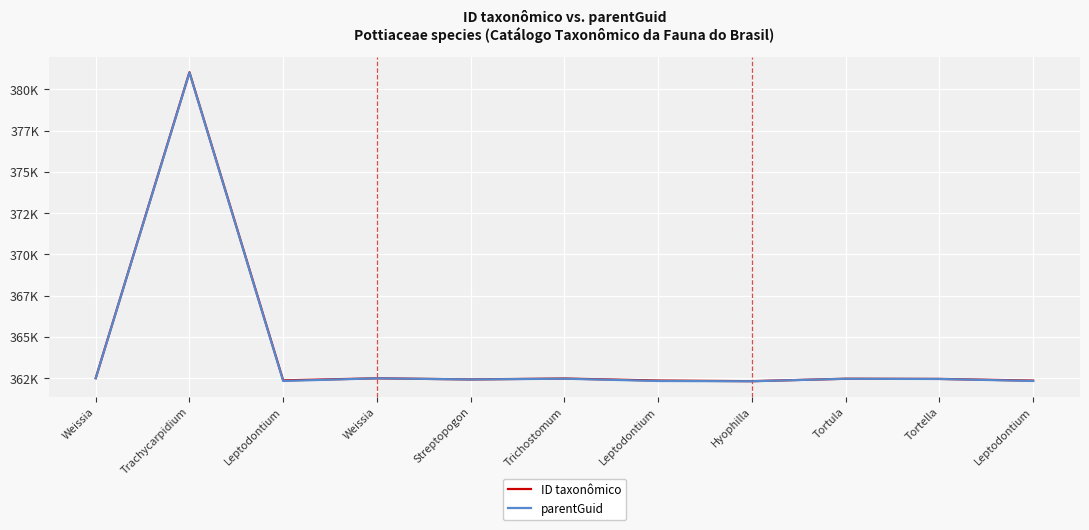

Is it true that ID taxonômico equals 362319 at Hyophilla?

True